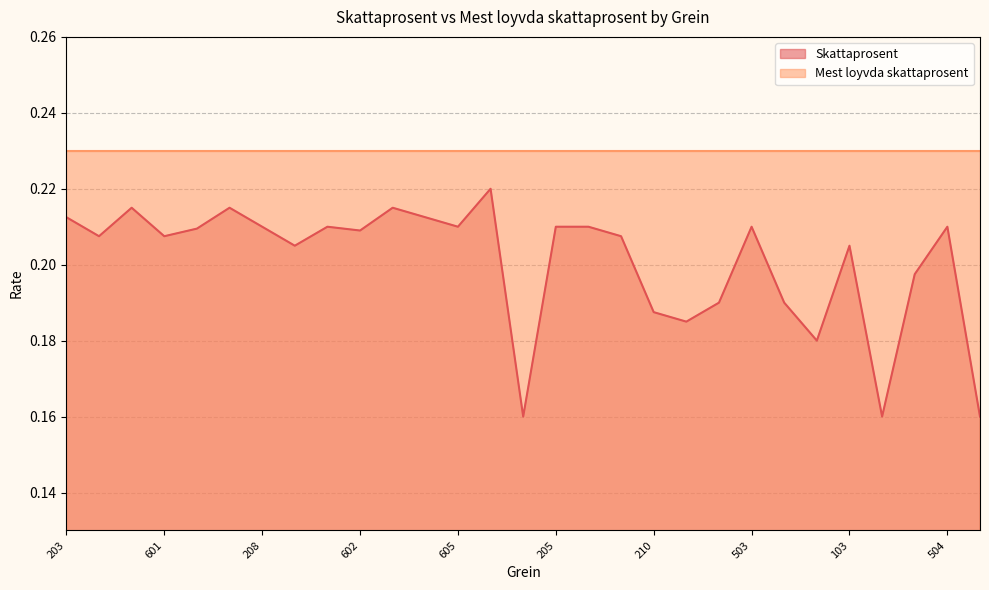

What is the sum of all values?

5.8